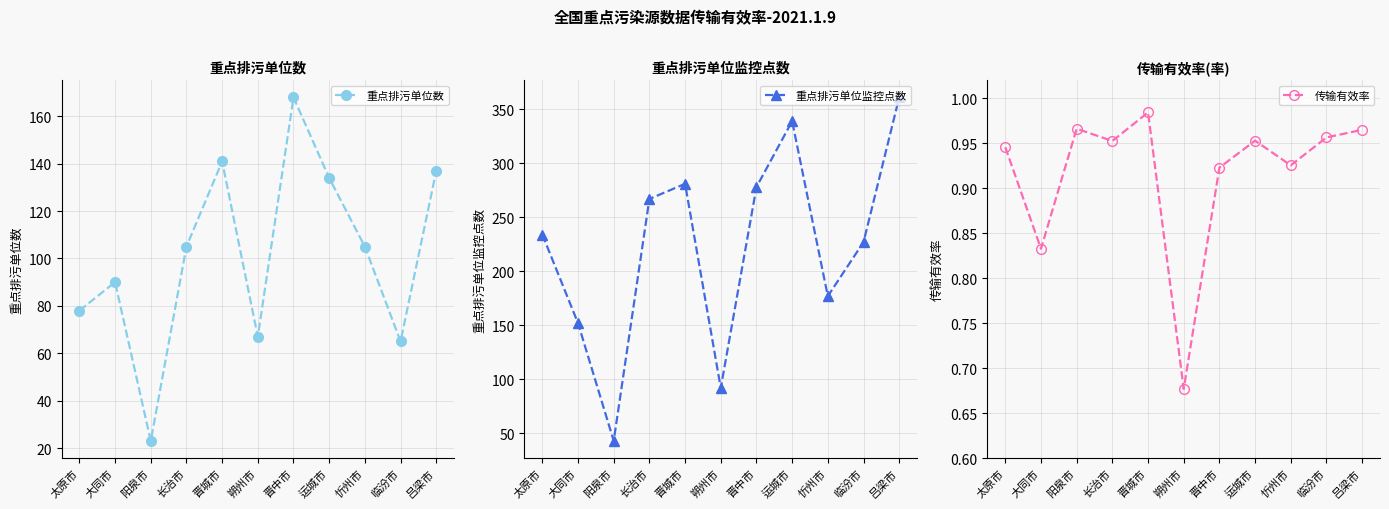

Is it true that 重点排污单位监控点数 equals 47.3 at 大同市?

False